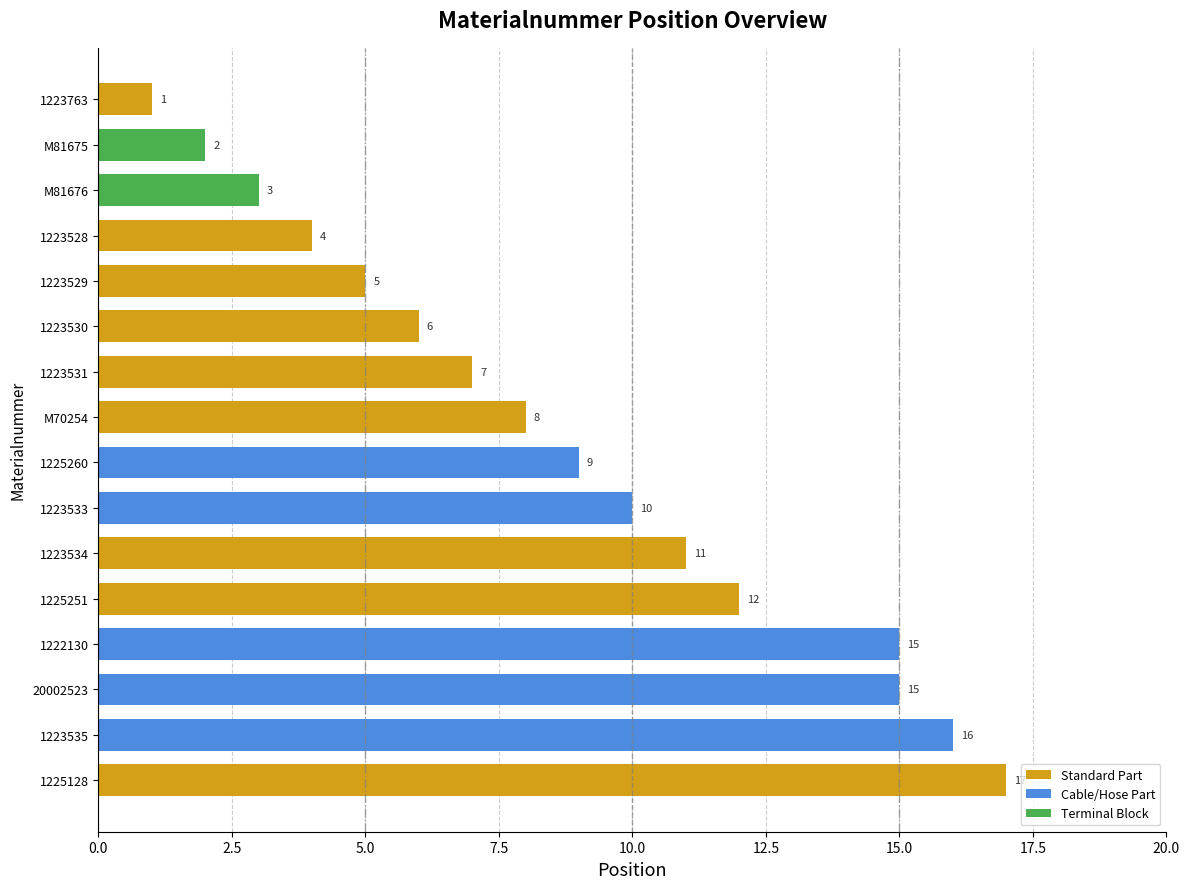

Does the chart contain stacked bars?

No